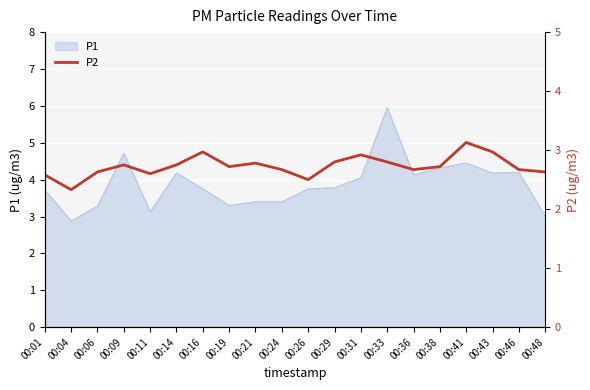

What is the maximum value for P1?

6.0